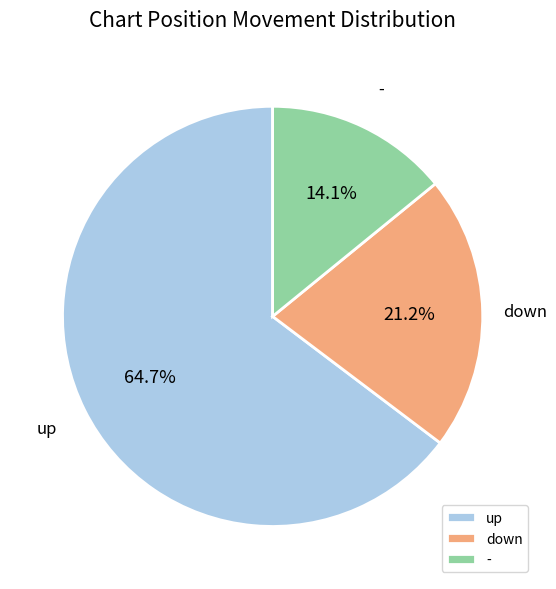

What percentage is the up slice, to the nearest percent?

65%